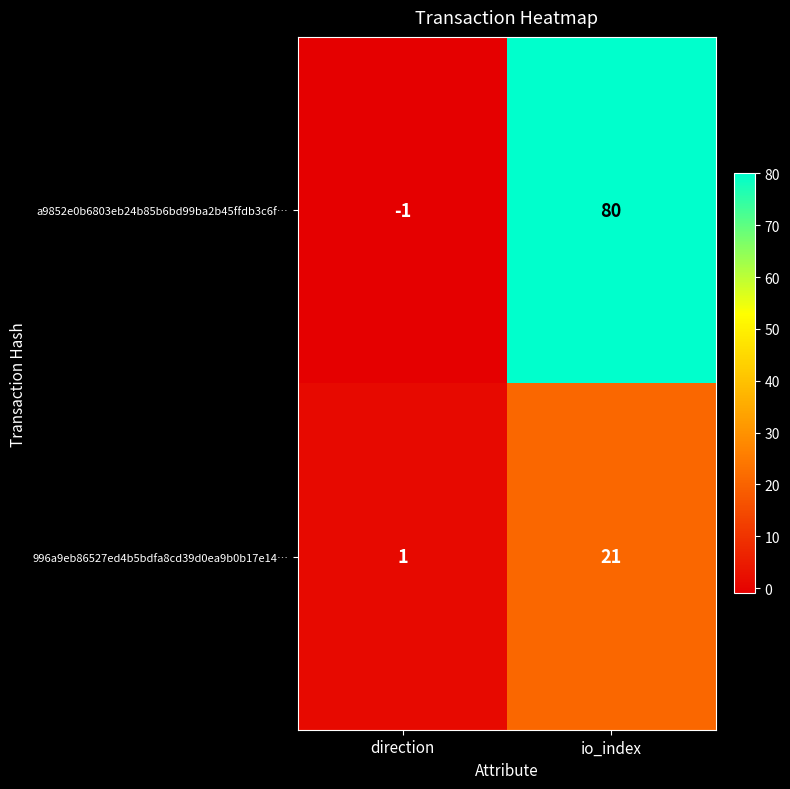

What is the sum of all 996a9eb86527ed4b5bdfa8cd39d0ea9b0b17e14… values?

22